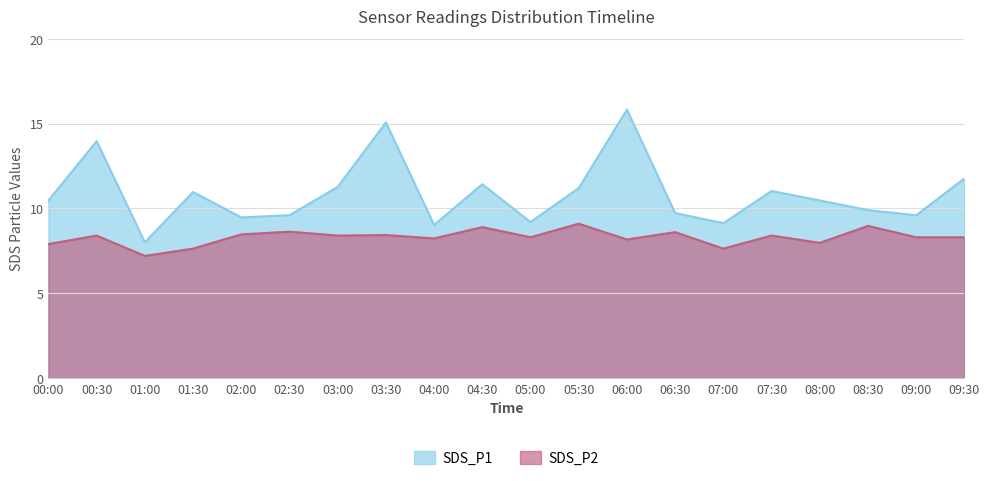

Does the chart have visible grid lines?

Yes